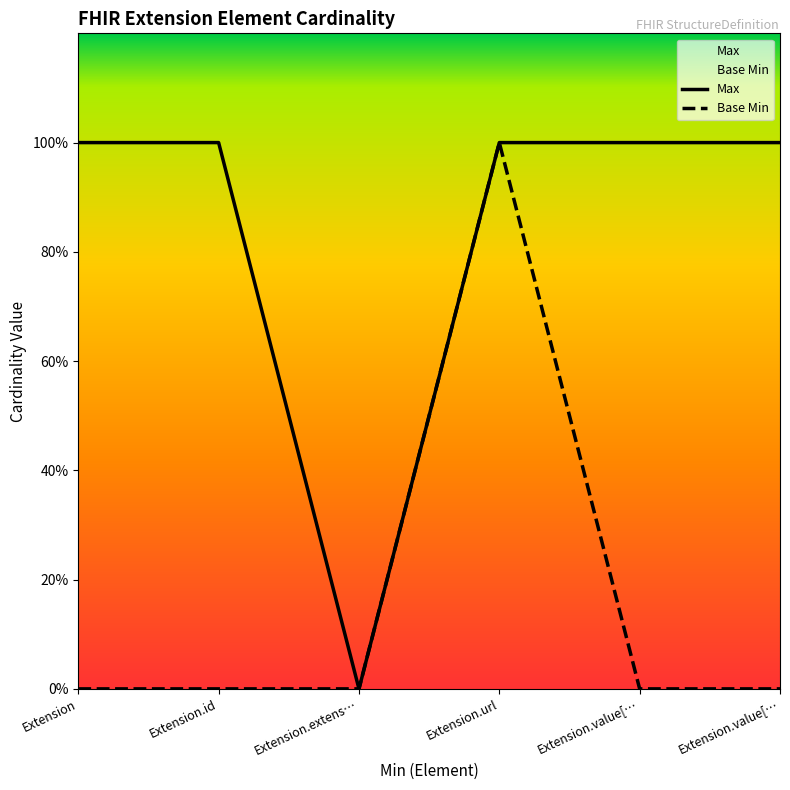

At which label does Max reach its peak?

Extension